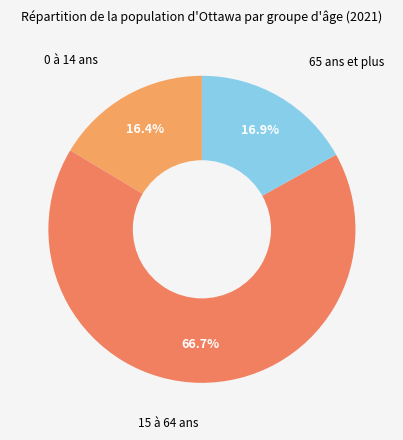

Is there a majority slice in this chart?

Yes